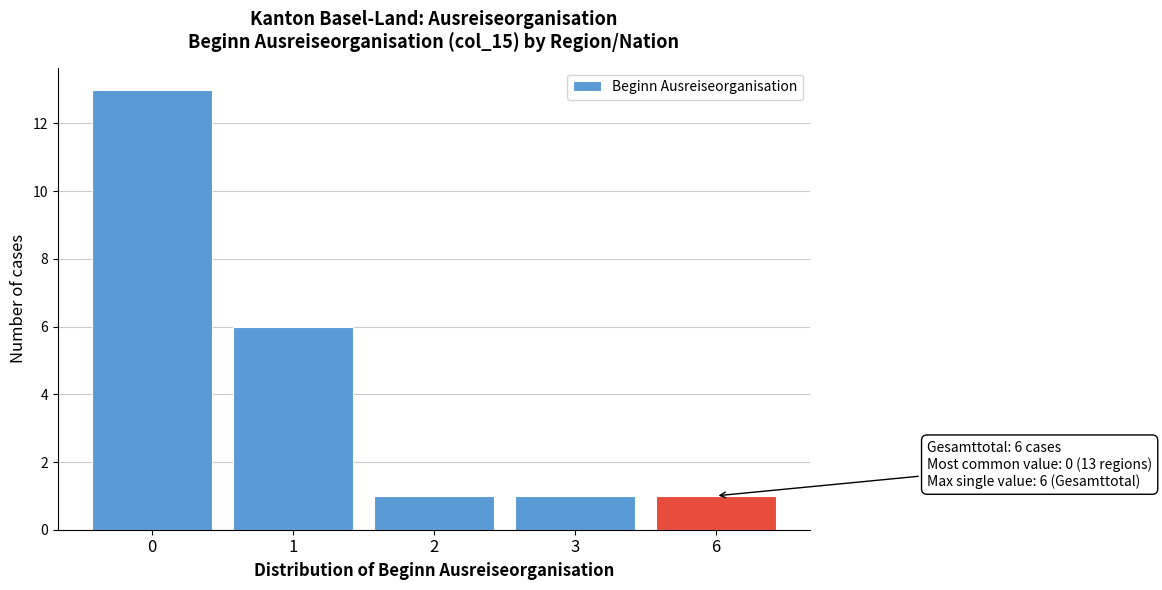

Reading left to right, extract all data points from this chart.

0=13	1=6	2=1	3=1	6=1